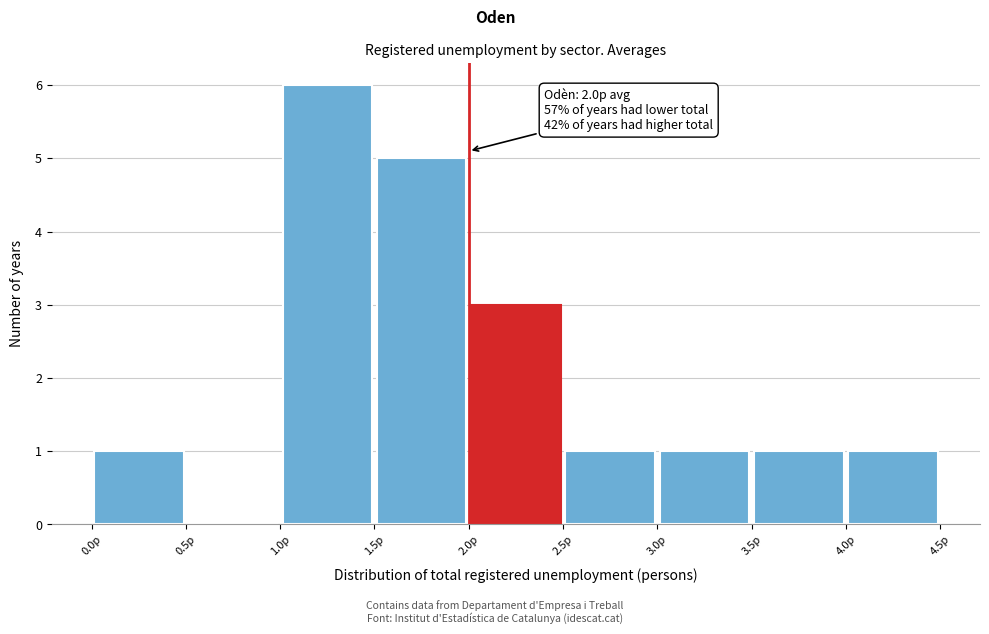

Which range on the x-axis has the tallest bar?

1.0 to 1.5